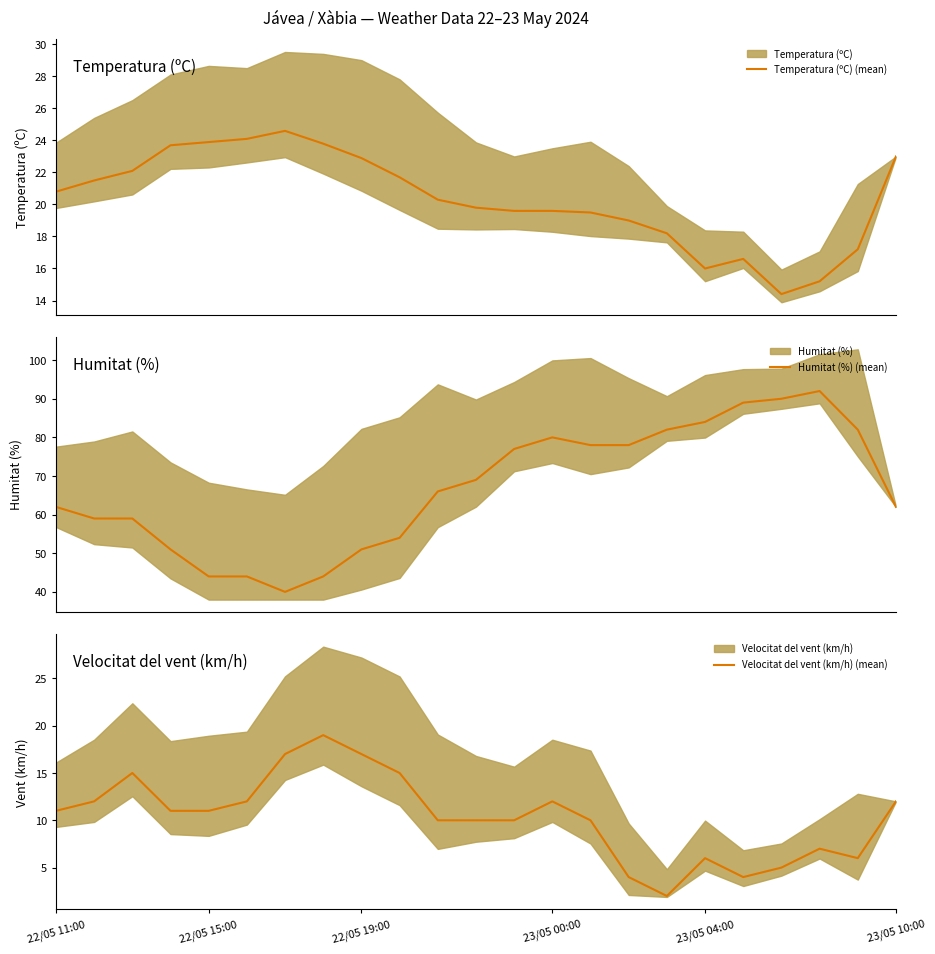

True or false: Temperatura (ºC) (mean) and Humitat (%) (mean) intersect in this chart.

False